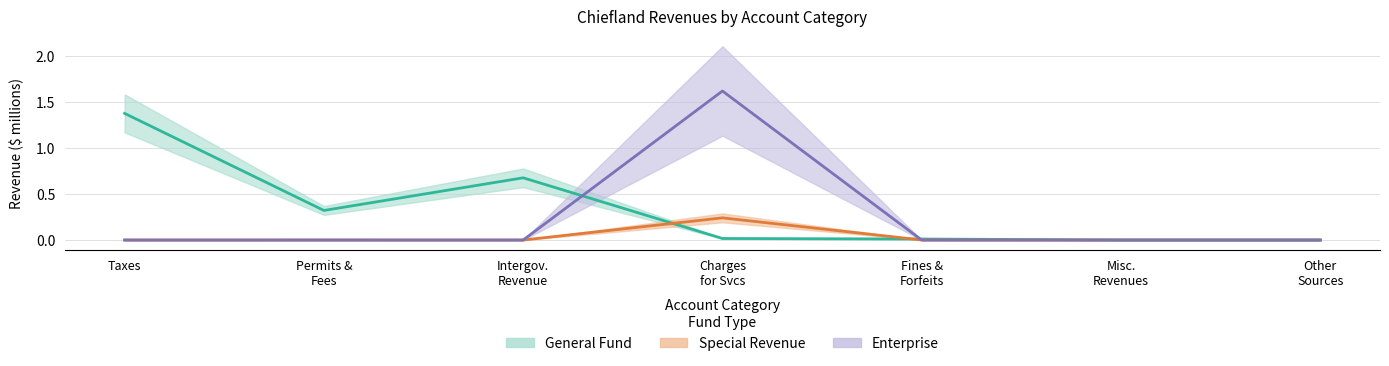

What is the difference between the maximum and second lowest values in the Enterprise series?

1.6